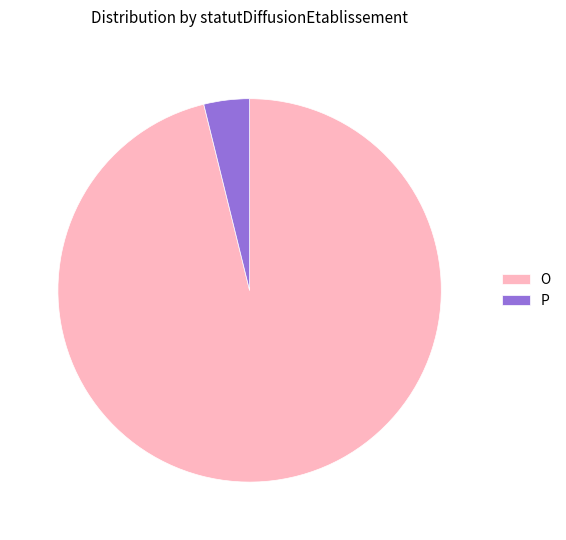

Is the sum of P and O greater than half?

Yes